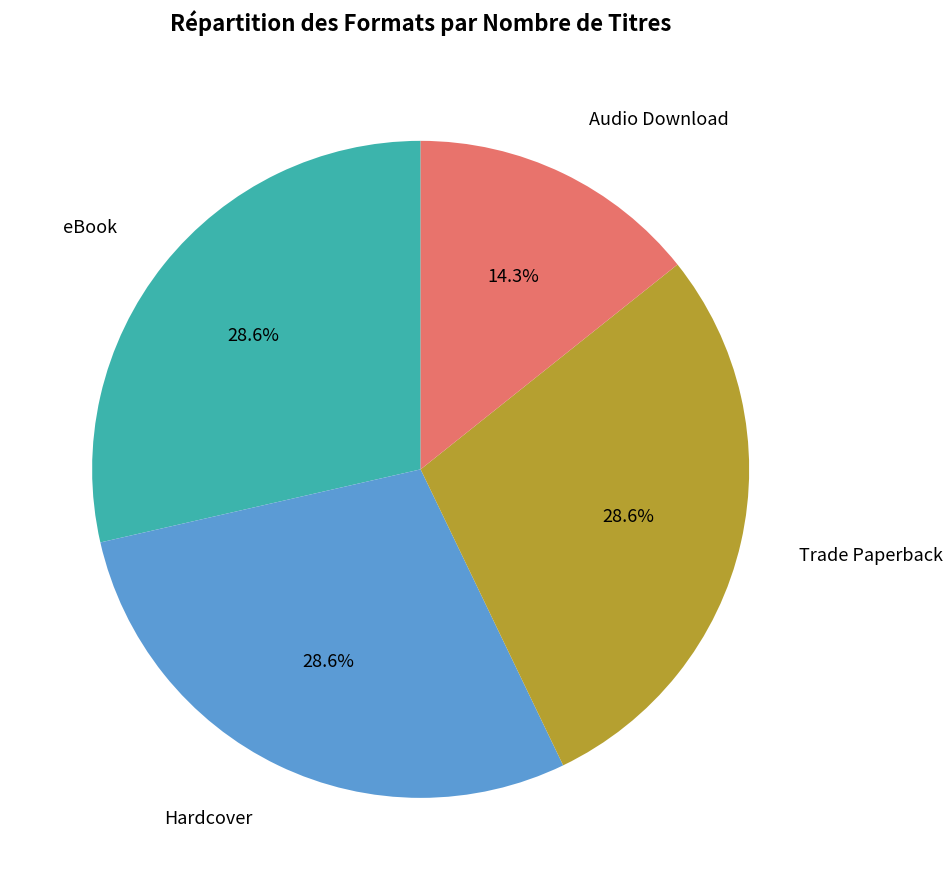

The Trade Paperback slice represents 29% of the pie. True or false?

True